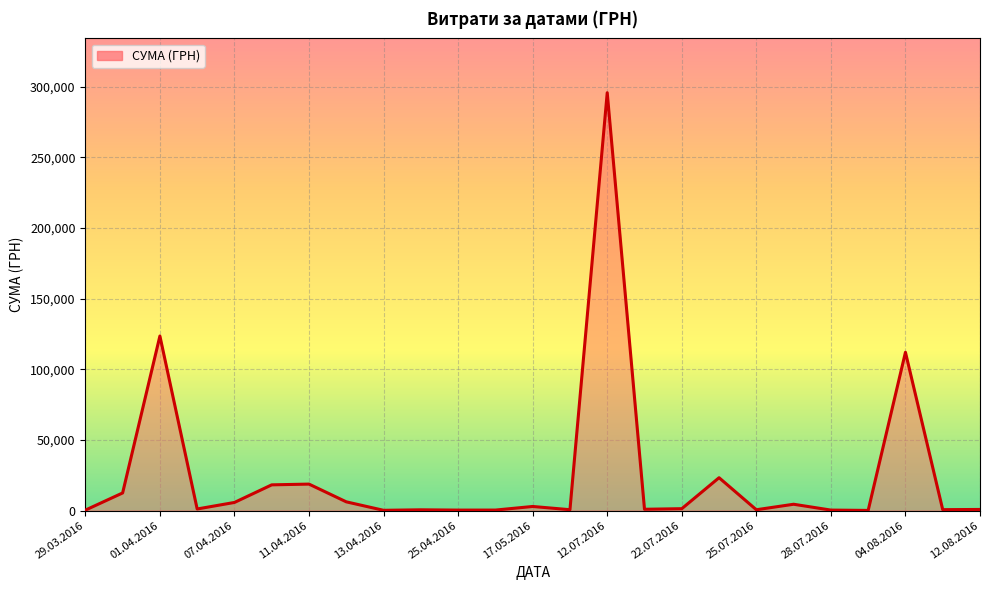

What is the maximum value shown in the chart?

295638.6